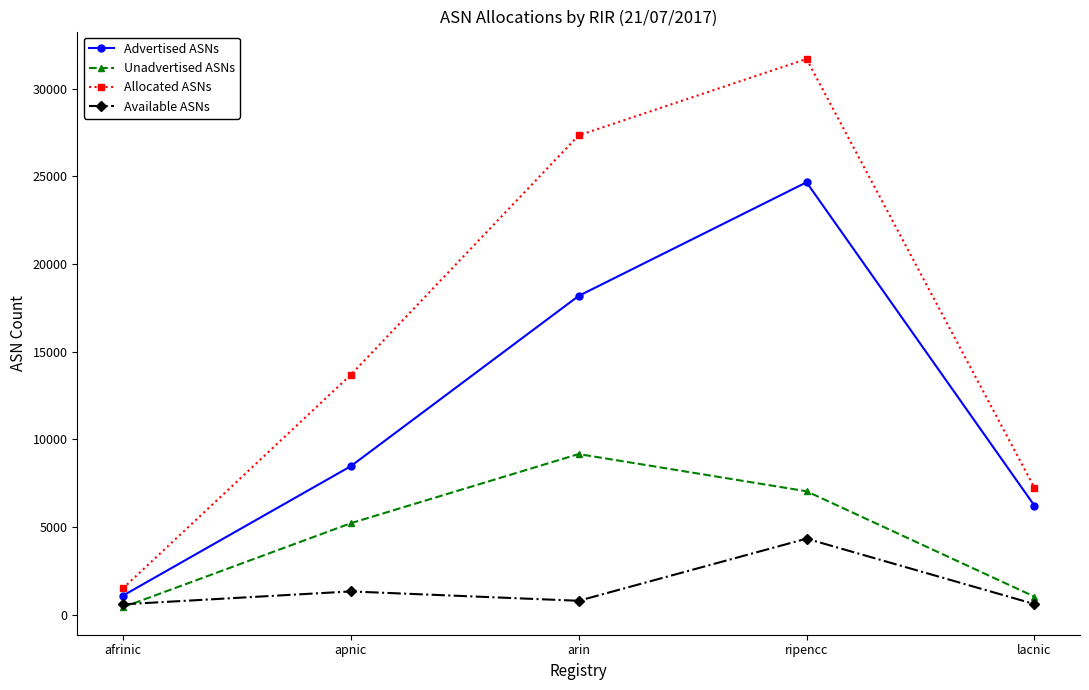

What is the value of the Allocated ASNs point at the 1st from the left?

1493